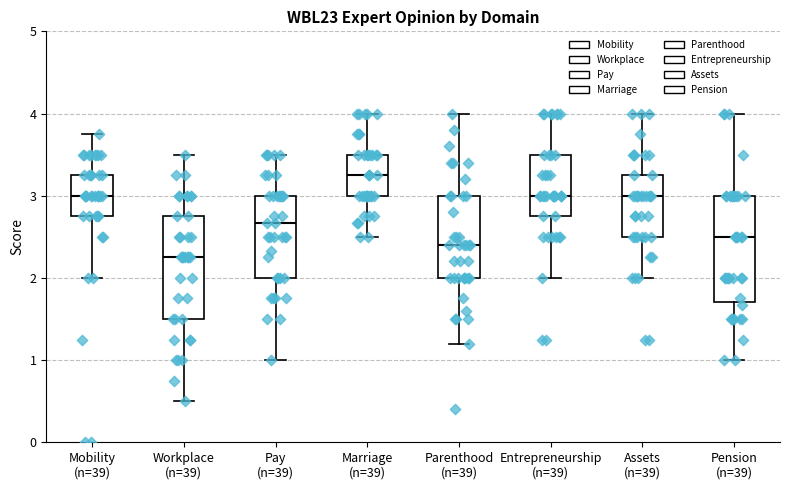

Which box's median line is the lowest?

Workplace (n=39)